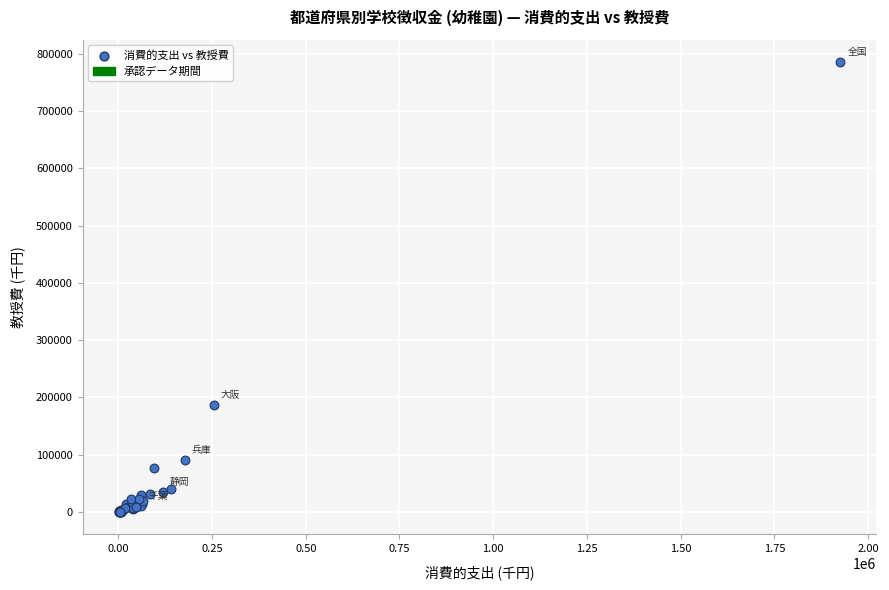

What Y value in the scatter plot is closest to 392811?

187098